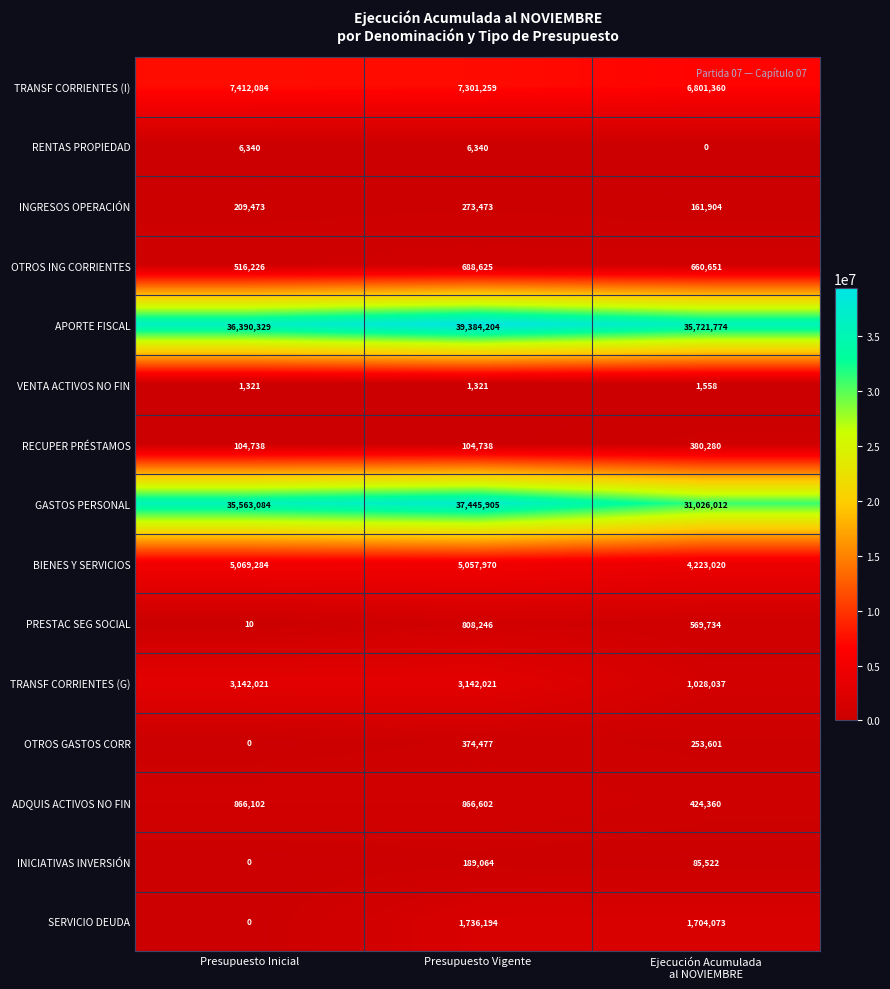

Which series has the largest total across all categories?

APORTE FISCAL